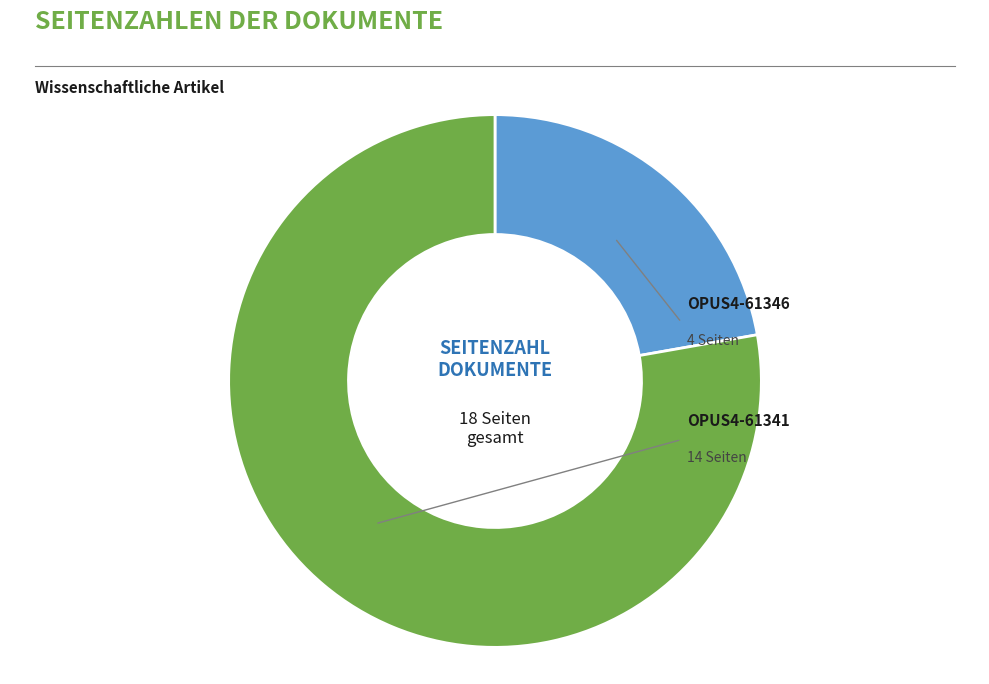

Is there a majority slice in this chart?

Yes